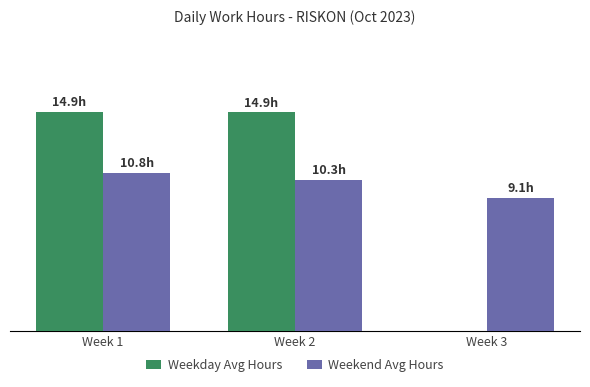

What are all the series names shown in the legend?

Weekday Avg Hours, Weekend Avg Hours